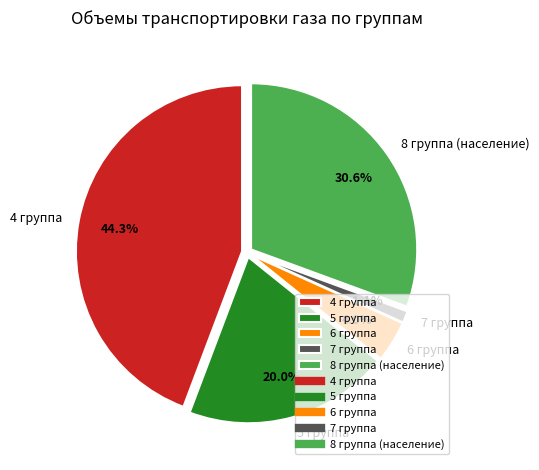

Rank the categories by value from lowest to highest.

7 группа, 6 группа, 5 группа, 8 группа (население), 4 группа